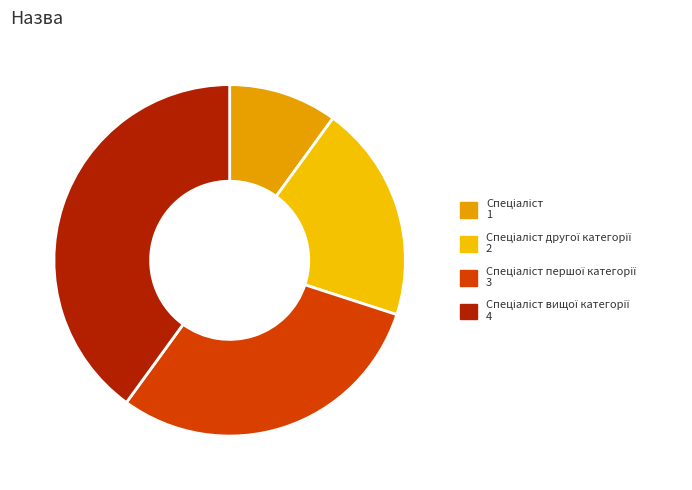

Is there any slice that represents more than half of the pie?

No